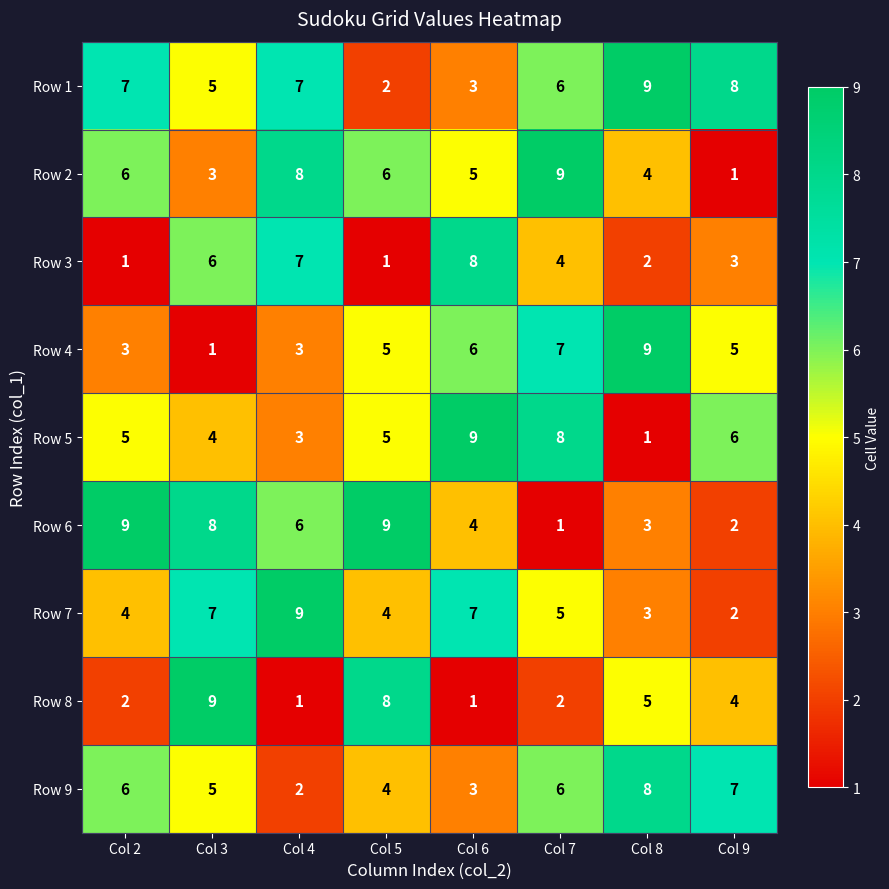

Is it true that Row 5 equals 11 at Col 7?

False